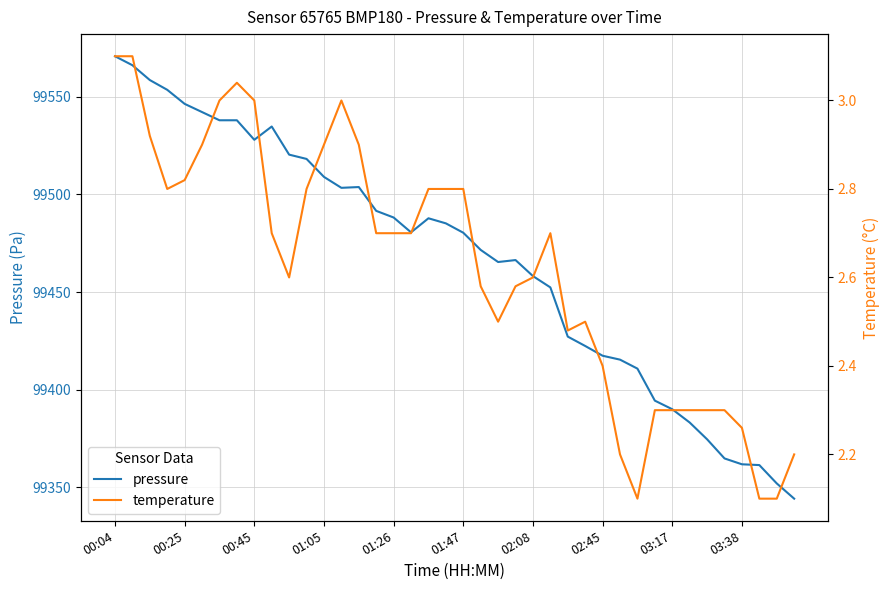

What is the spread (max minus min) of values at 23?

99463.8